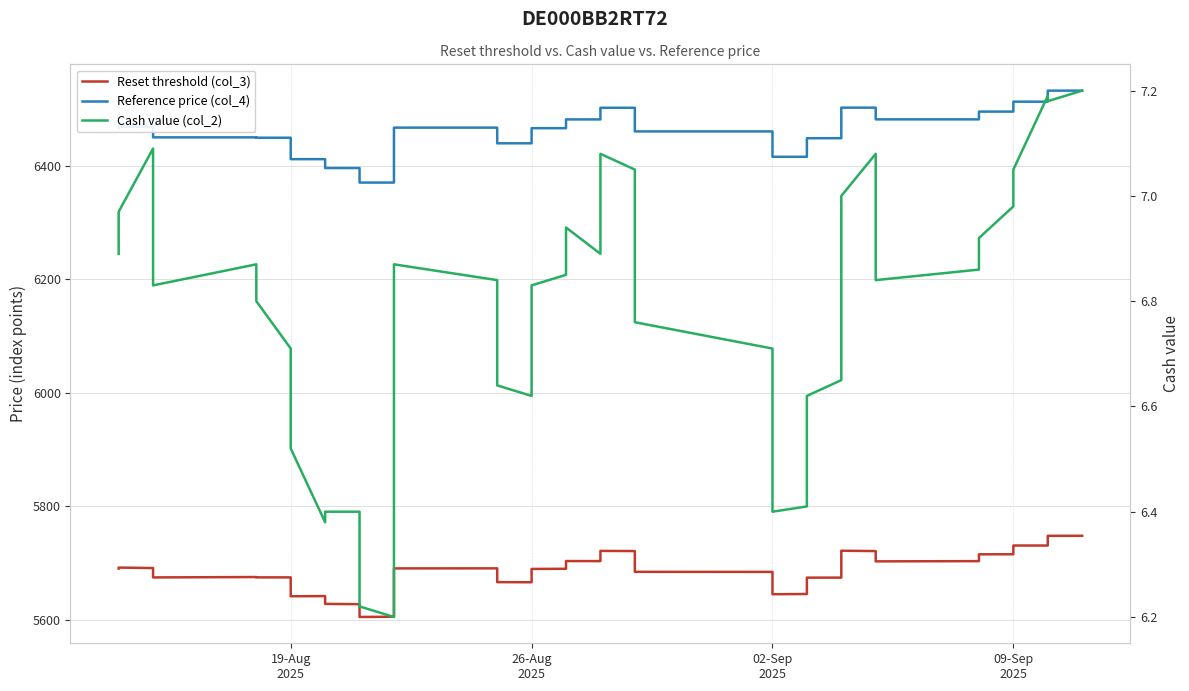

Read the Reference price (col_4) value at 19-Aug 2025.

6411.4